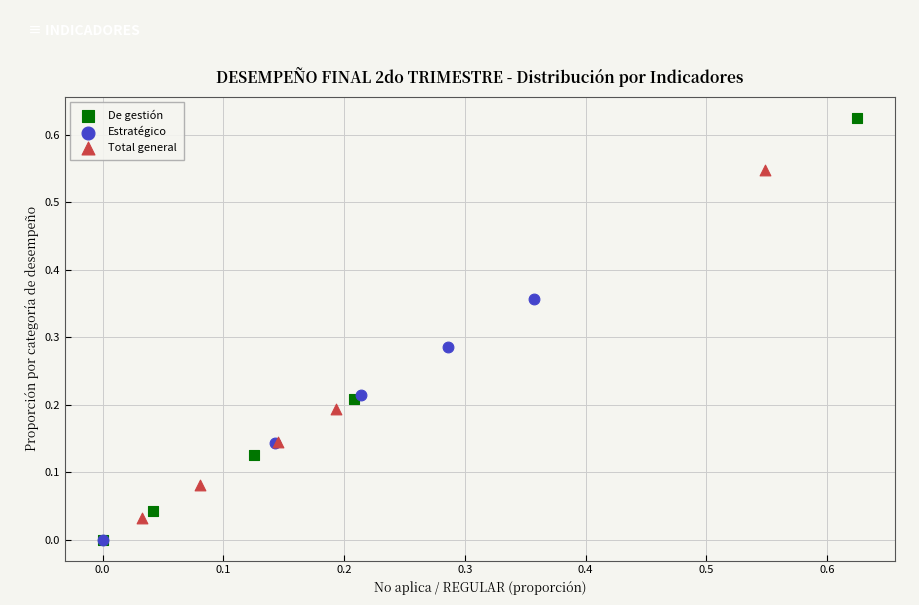

Which series contains the highest Y value?

De gestión